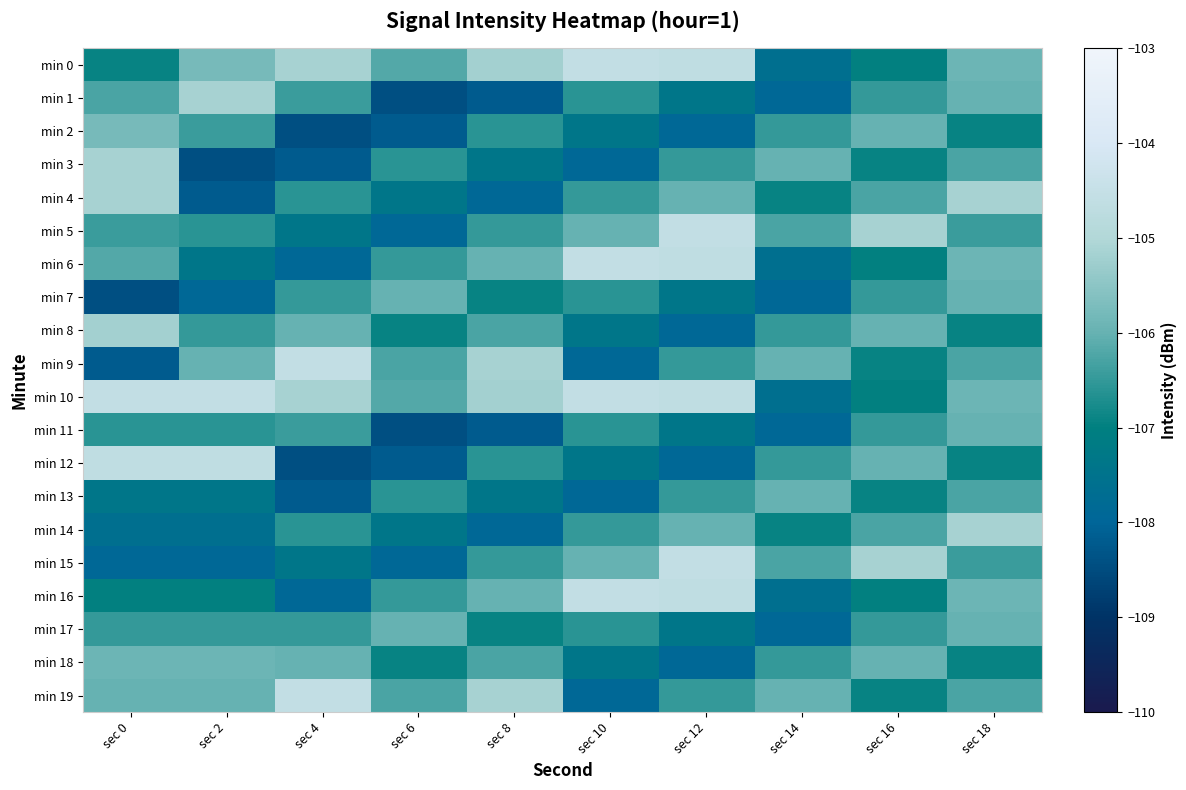

What is the maximum value shown in the chart?

-104.6